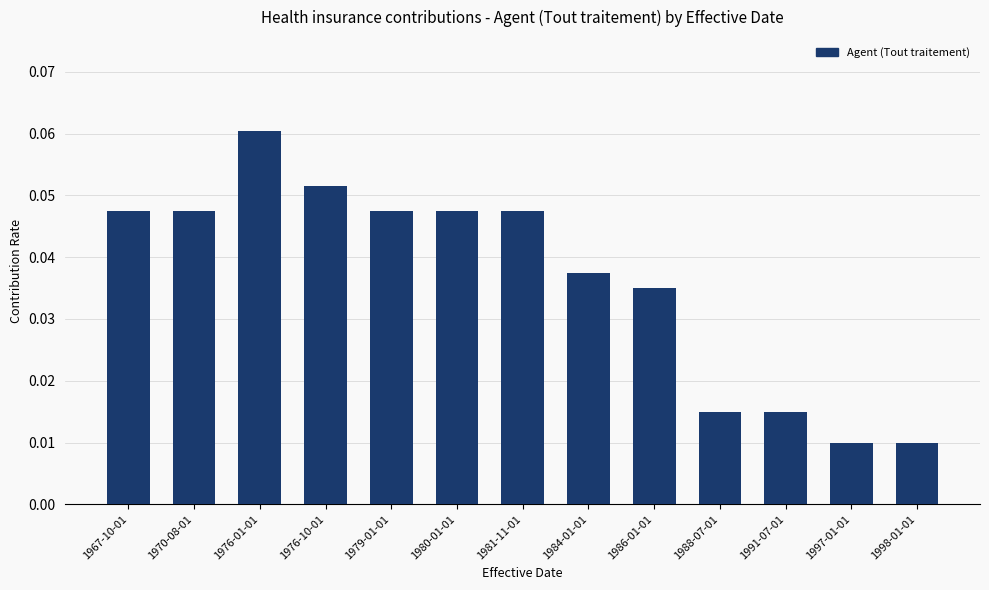

Which category has the highest value across all series?

1976-01-01